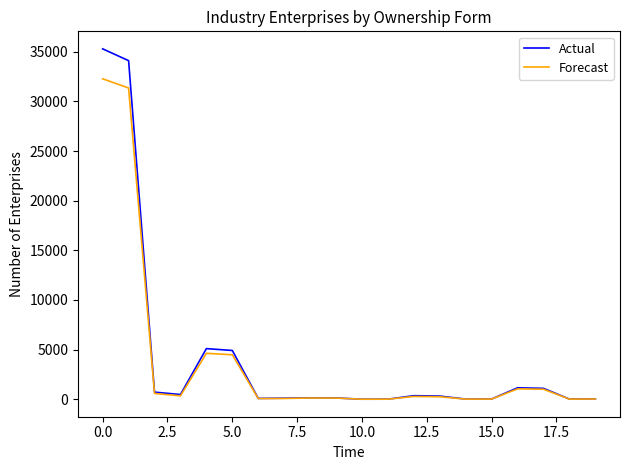

Rank the series by their maximum value, from lowest to highest.

Forecast, Actual